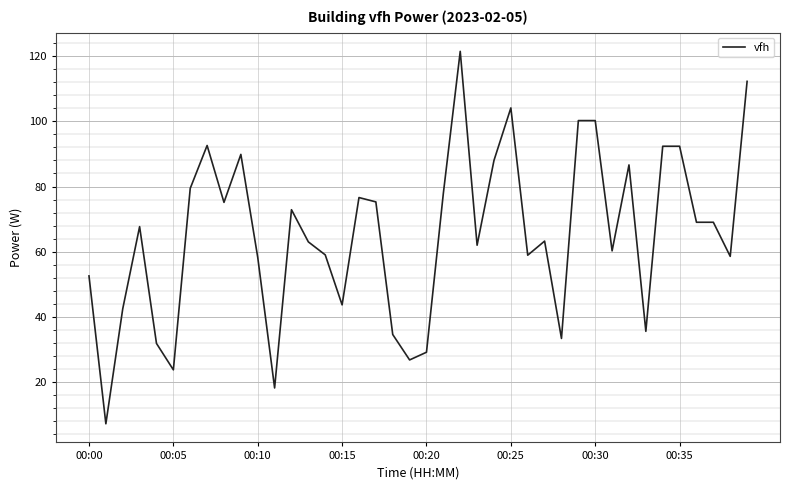

What is the minimum value shown in the chart?

7.2